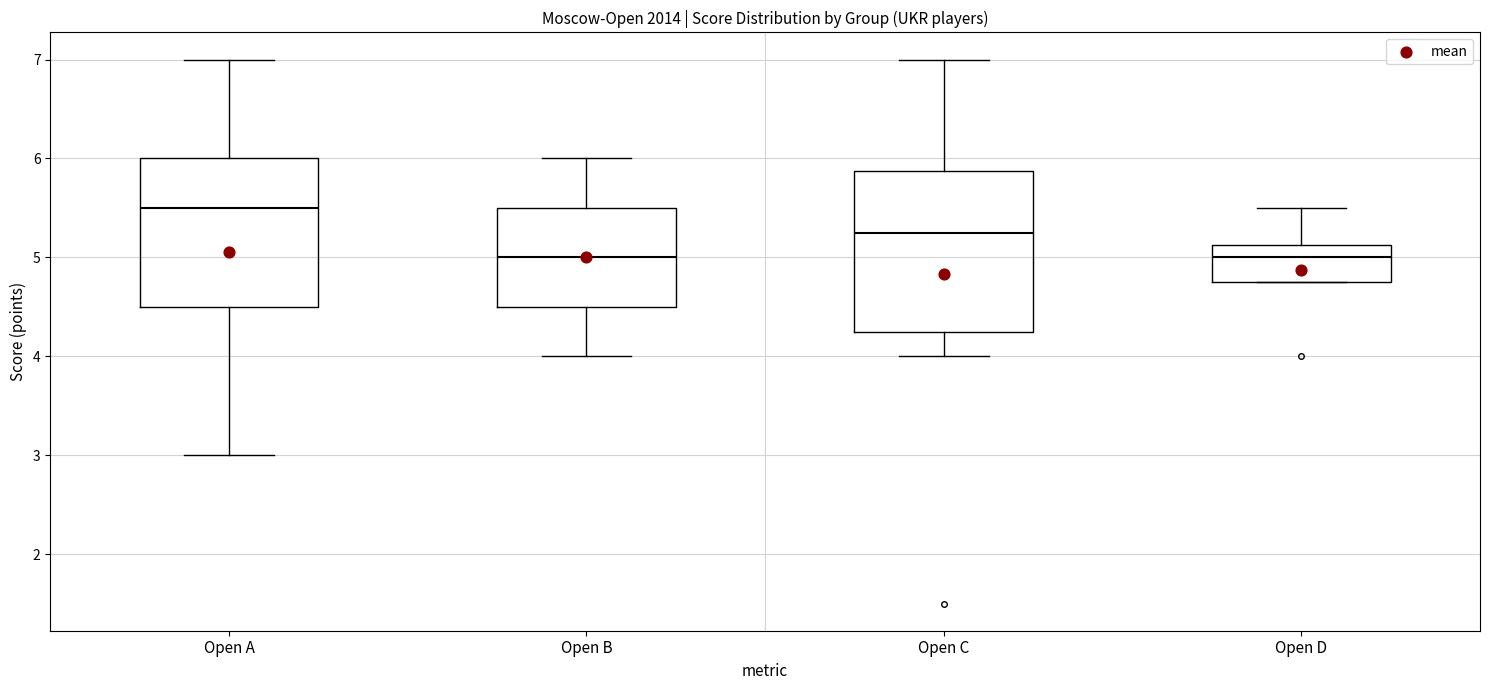

Reading left to right, read every box against the y-axis: the position of its median line, the range the box covers, and the ends of its whiskers. The values are not printed on the chart, so give them approximately, as read against the axis.

Open A: median 5.5, box 4.5 to 6.0, whiskers 3.0 to 7.0
Open B: median 5.0, box 4.5 to 5.5, whiskers 4.0 to 6.0
Open C: median 5.3, box 4.3 to 5.9, whiskers 4.0 to 7.0
Open D: median 5.0, box 4.8 to 5.1, whiskers 4.8 to 5.5